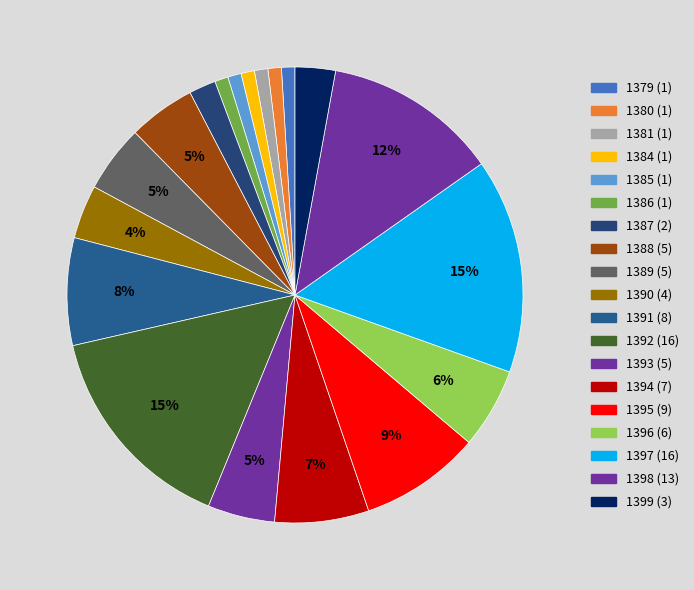

What is the smallest slice in the pie chart?

1379